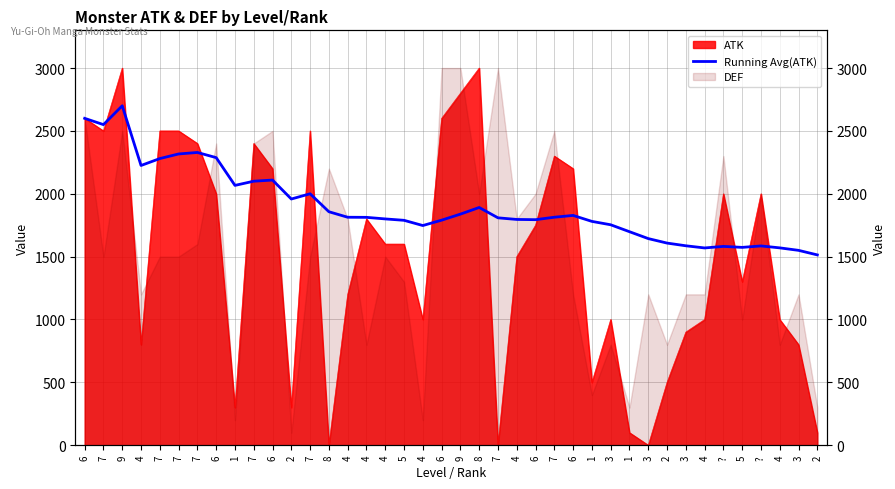

Is it true that the value at 2 is 1958.3?

True